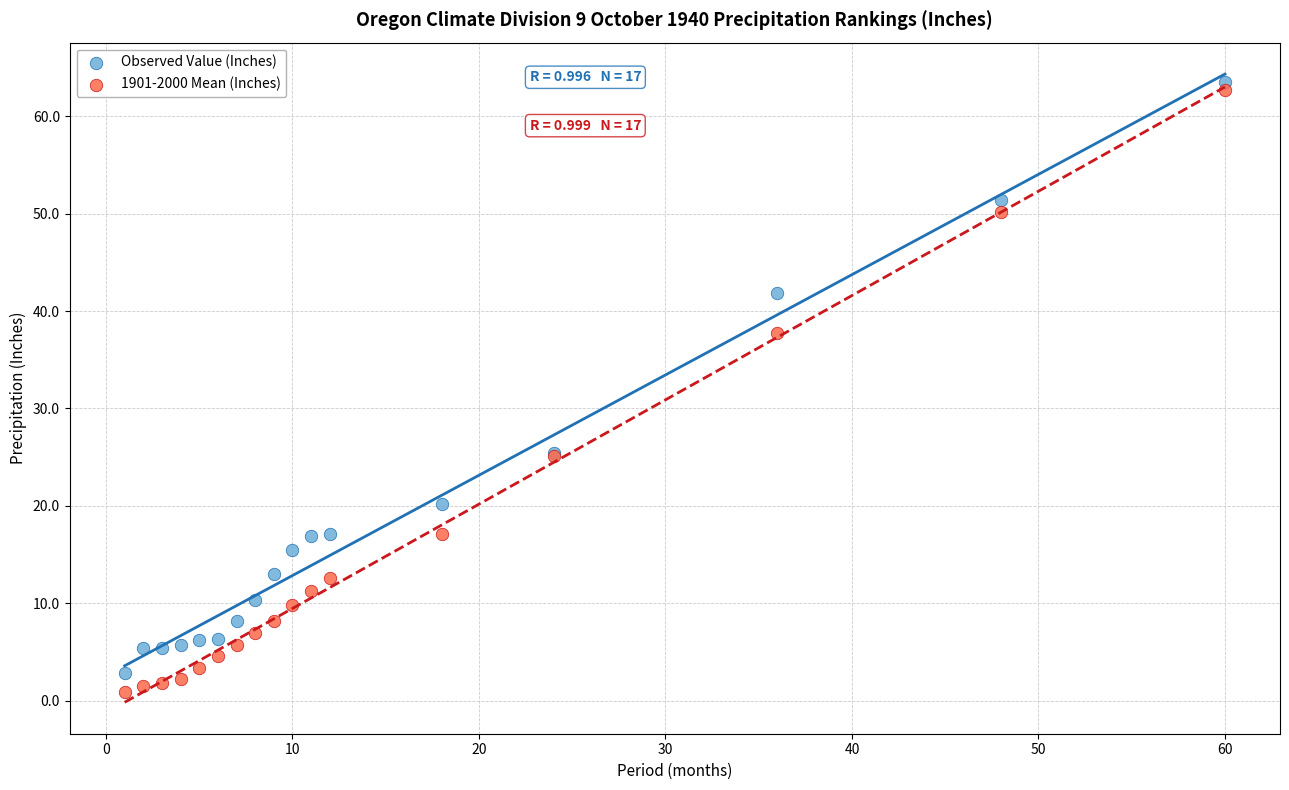

What are all the series names shown in the legend?

Observed Value (Inches), 1901-2000 Mean (Inches)